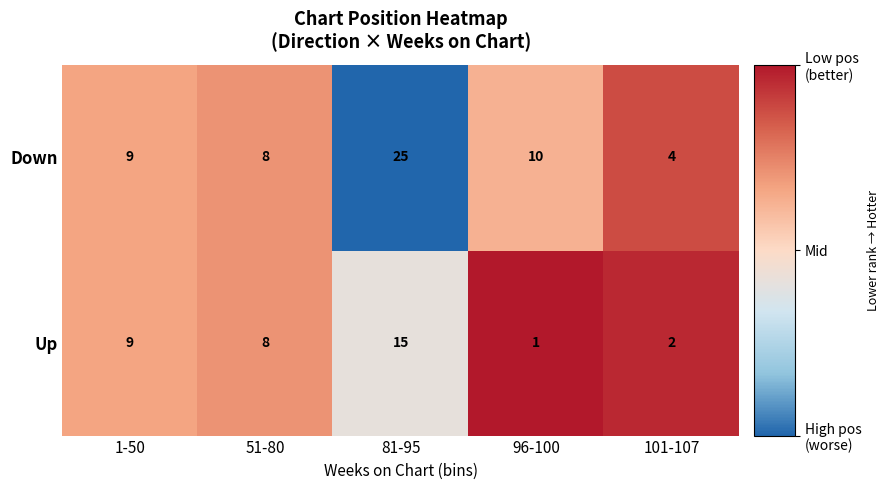

Between 81-95 and 96-100, which series saw the biggest shift?

Down